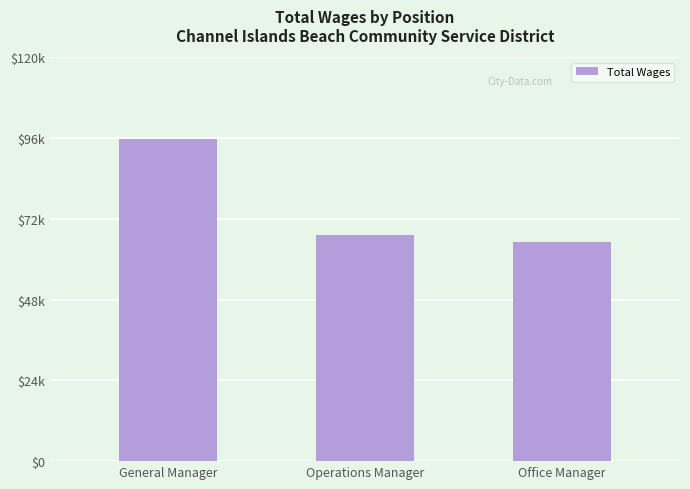

At which label does the data first exceed 67235?

General Manager